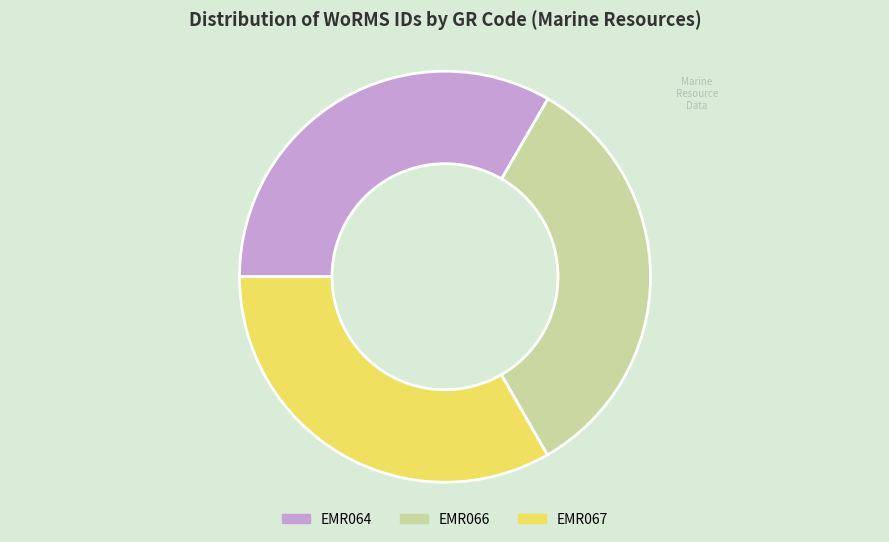

Approximately how many times larger is the value at EMR067 compared to EMR064?

1.0